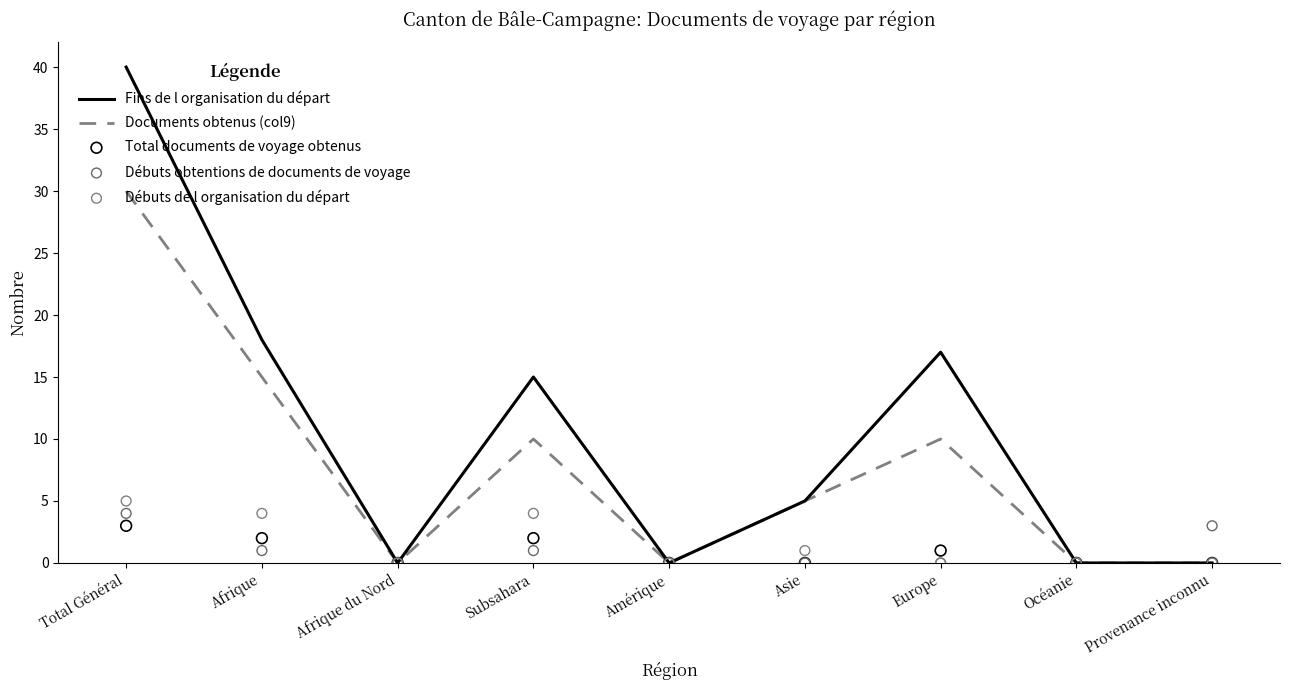

What are all the series names shown in the legend?

Fins de l organisation du départ, Documents obtenus (col9), Total documents de voyage obtenus, Débuts obtentions de documents de voyage, Débuts de l organisation du départ